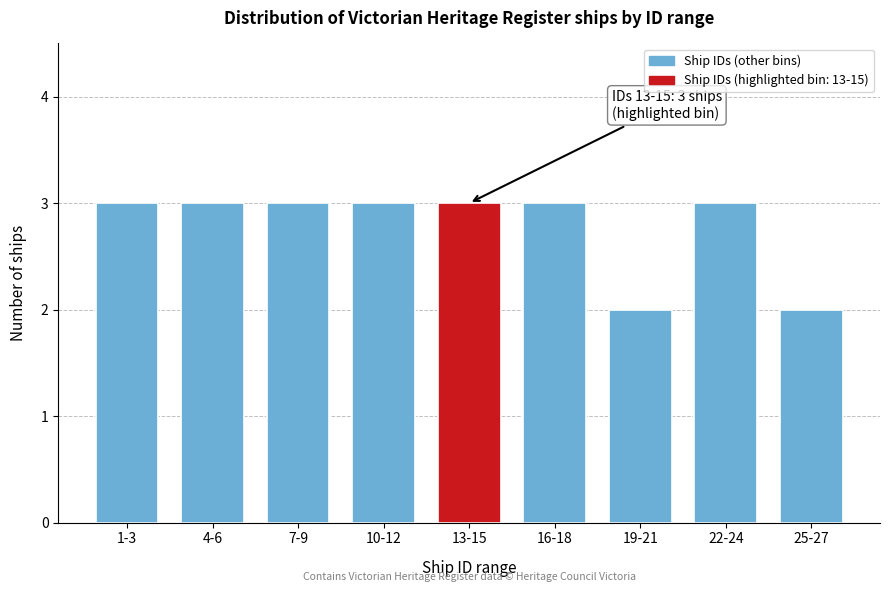

Reading left to right, list all the values displayed in this chart.

1-3=3	4-6=3	7-9=3	10-12=3	13-15=3	16-18=3	19-21=2	22-24=3	25-27=2